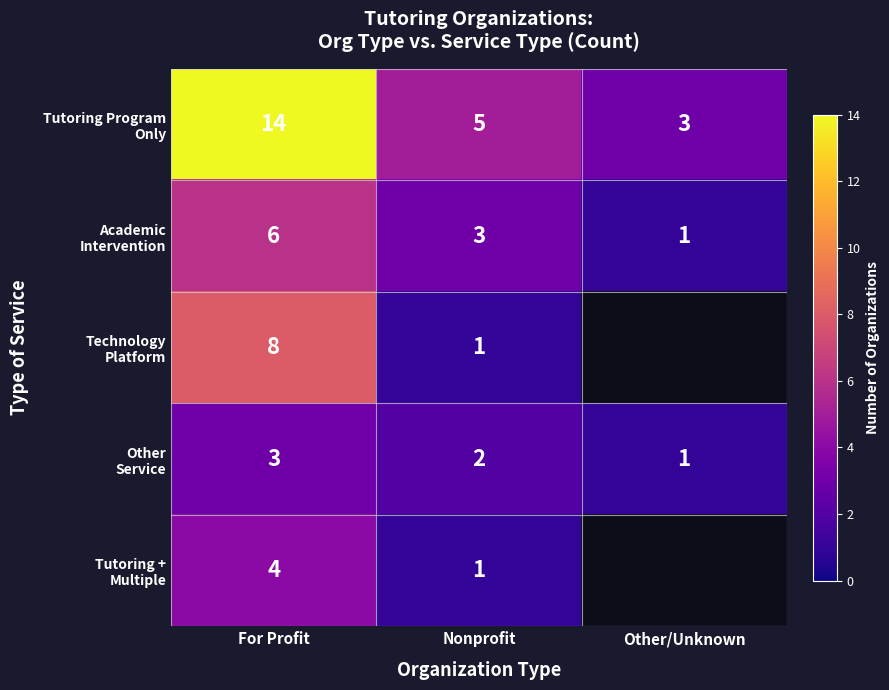

What is the total value across all series at For Profit?

35